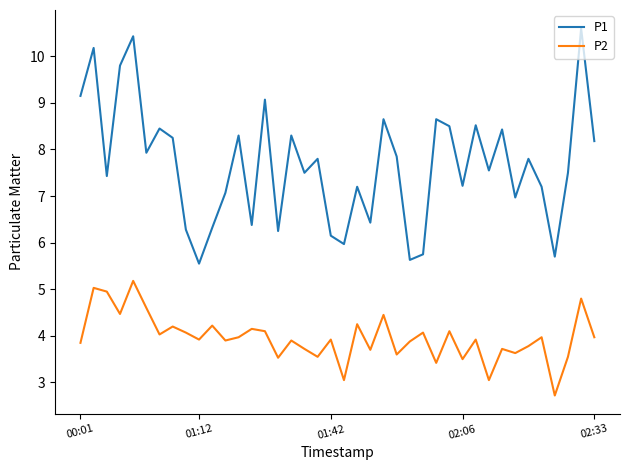

How many distinct data groups are displayed?

2